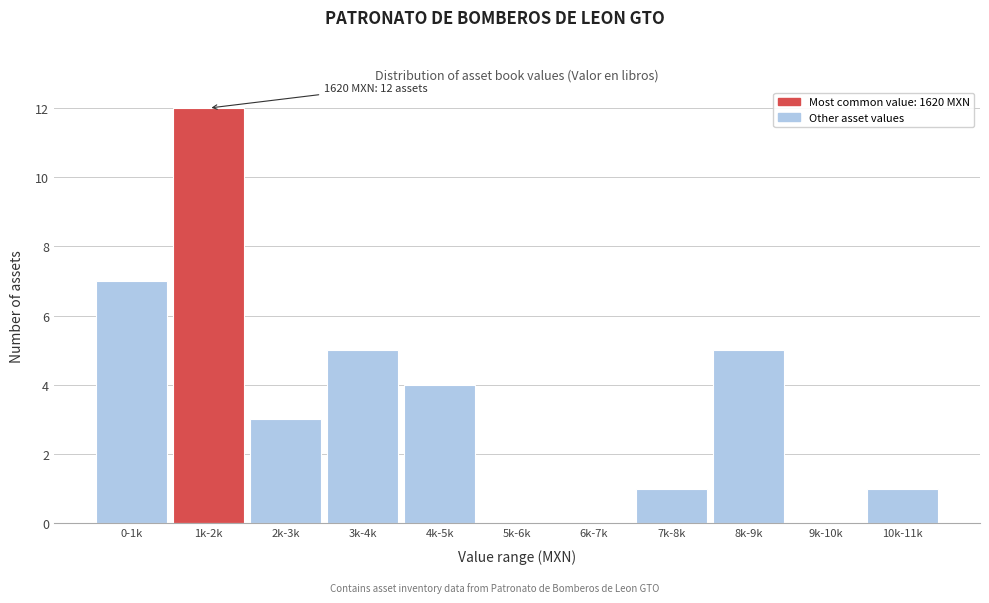

Reading left to right, what are all the values shown in this chart?

0-1k=7	1k-2k=12	2k-3k=3	3k-4k=5	4k-5k=4	5k-6k=0	6k-7k=0	7k-8k=1	8k-9k=5	9k-10k=0	10k-11k=1